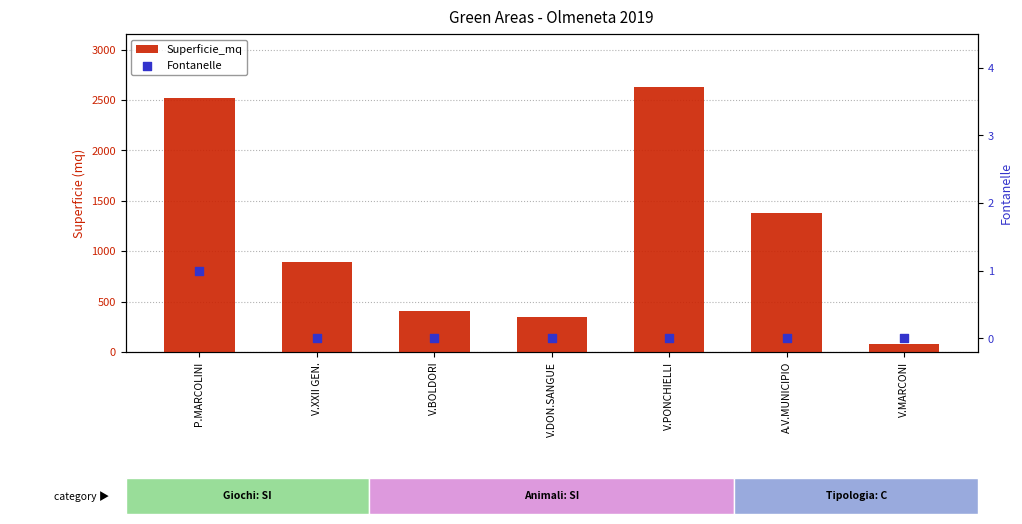

At which category is the sum across all series the highest?

V.PONCHIELLI